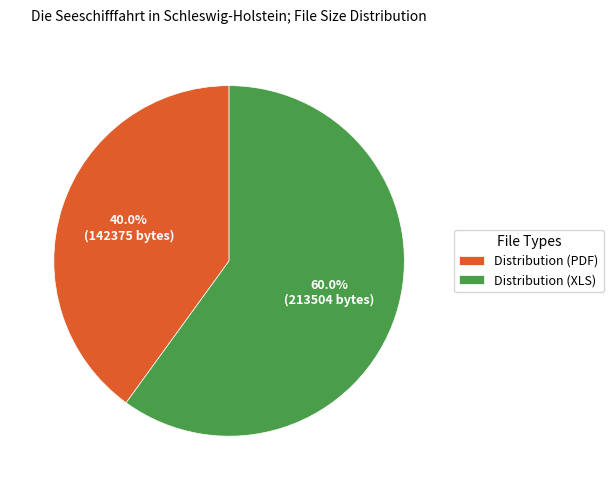

Rank the categories by value from highest to lowest.

Distribution (XLS), Distribution (PDF)